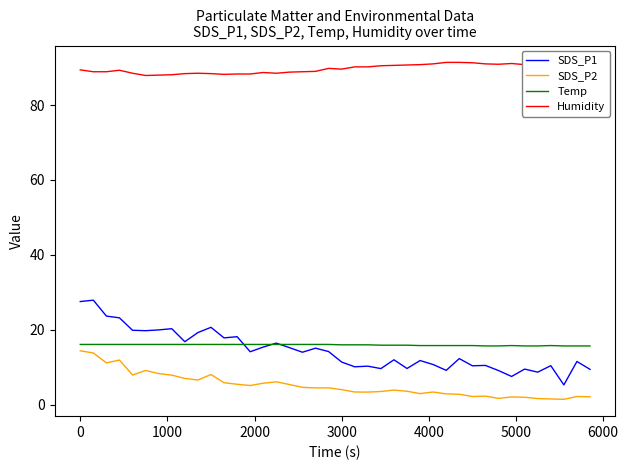

True or false: SDS_P2 and Humidity intersect in this chart.

False